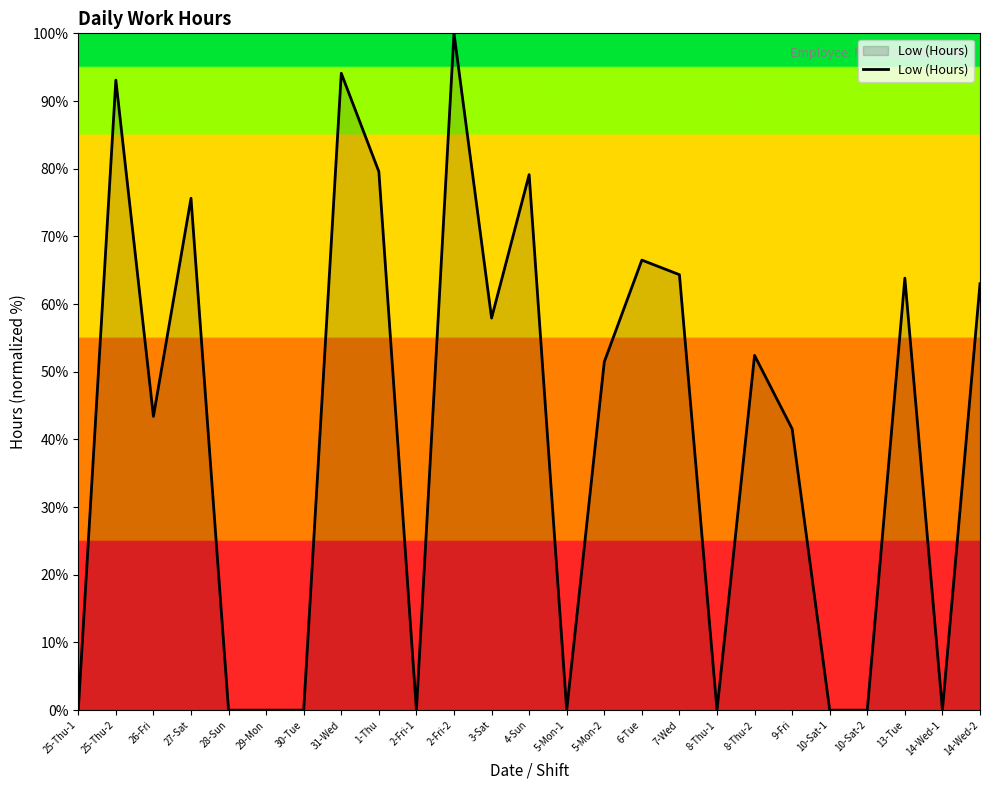

At which label does the data first exceed 51?

25-Thu-2